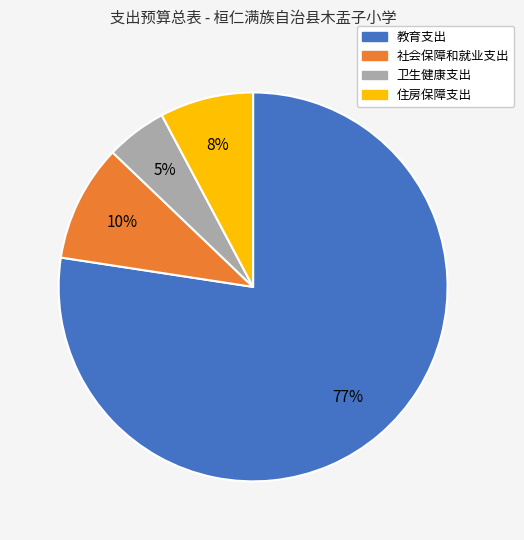

How many slices are in this pie chart?

4